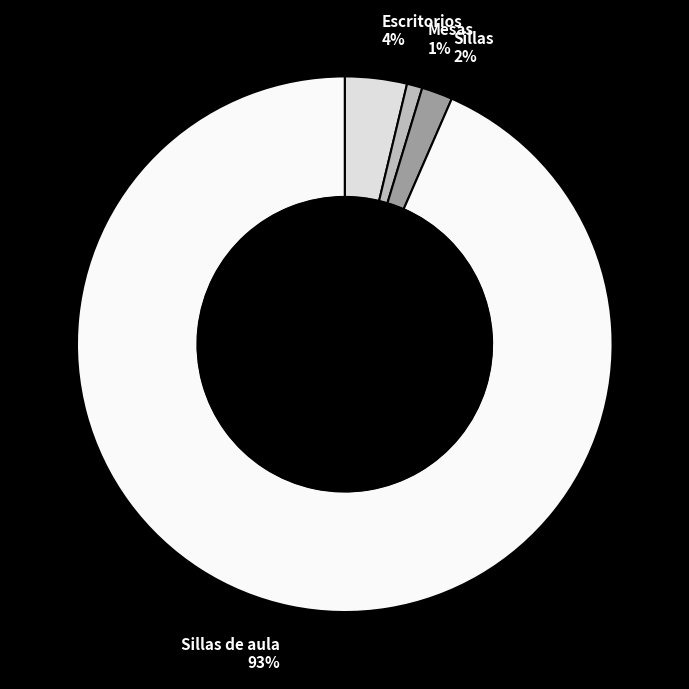

True or false: Escritorios accounts for 4% of the total.

True